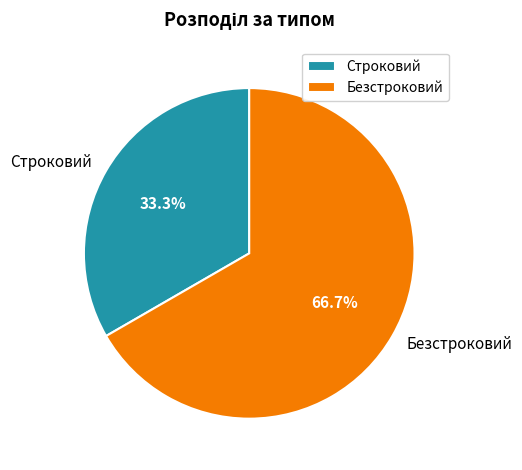

To the nearest percent, what is the average slice percentage?

50%